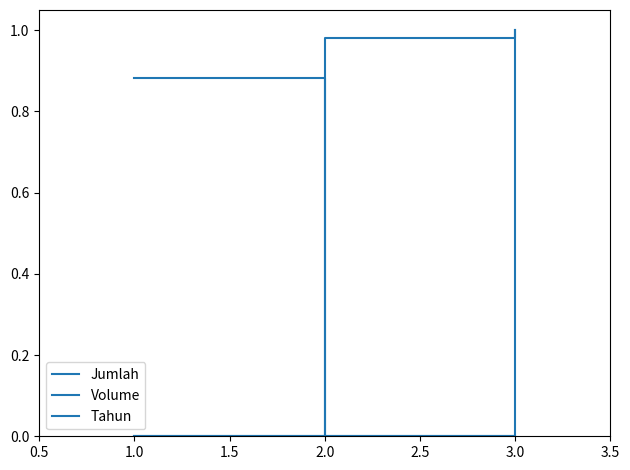

Which series has the widest spread of values?

Jumlah